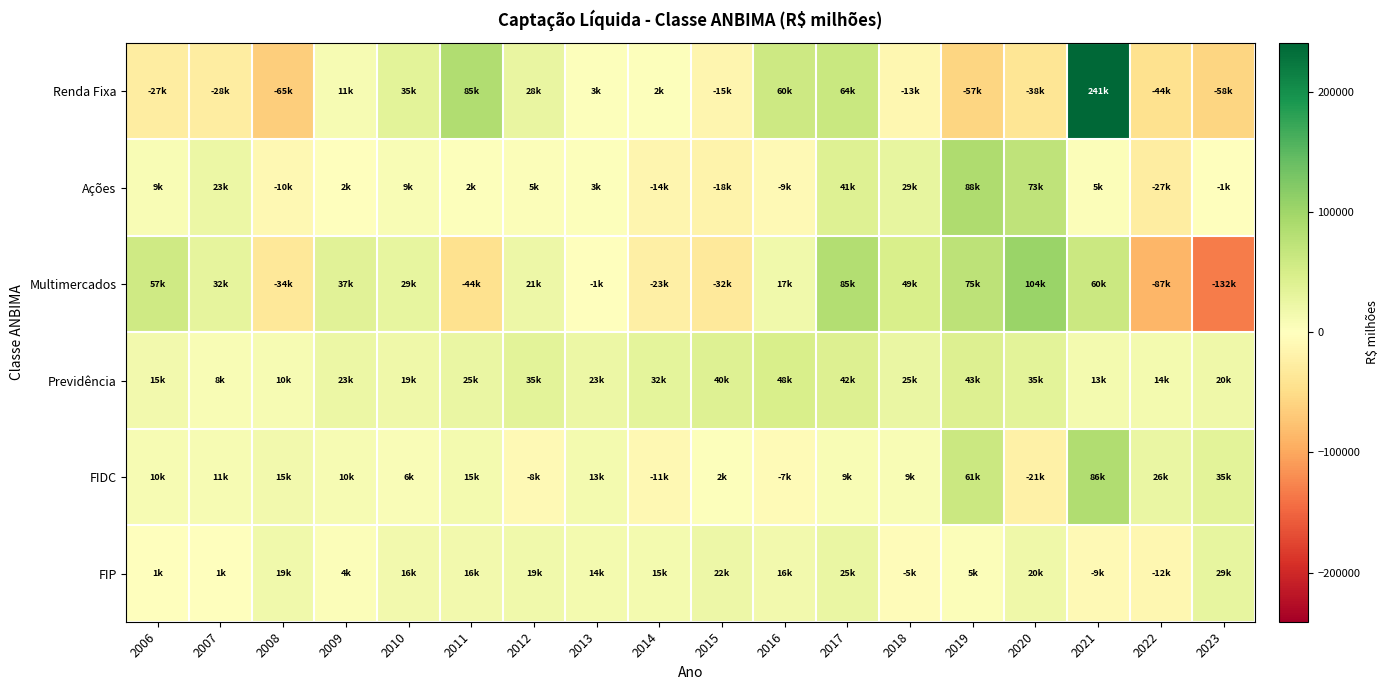

What is the smallest value displayed?

-132109.4